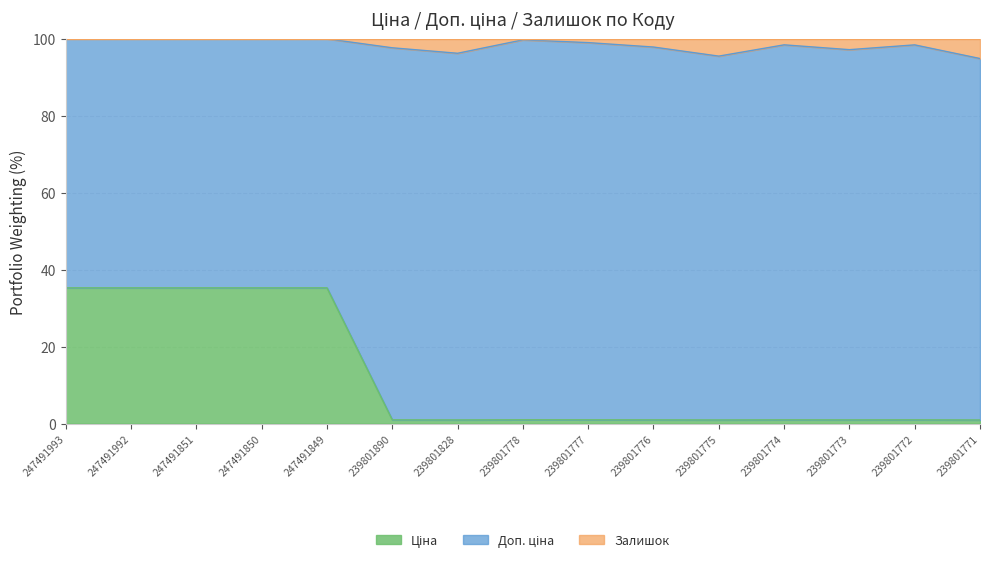

At how many categories does at least one series exceed 30?

15